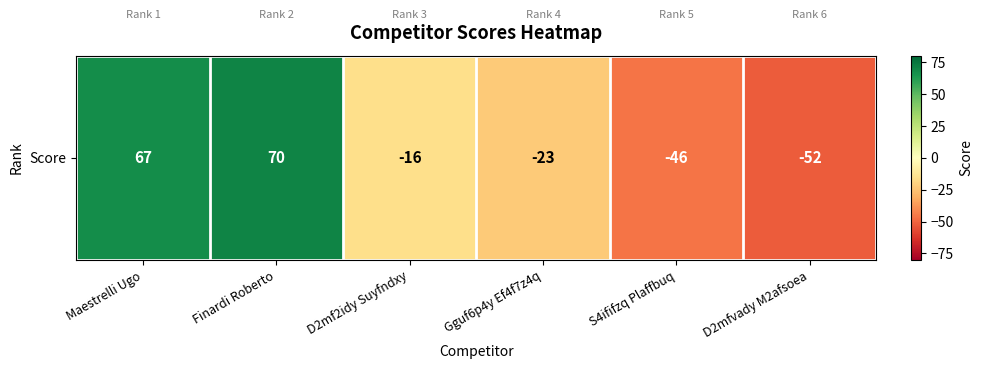

What is the change in value from Gguf6p4y Ef4f7z4q to S4ififzq Plaffbuq?

-23